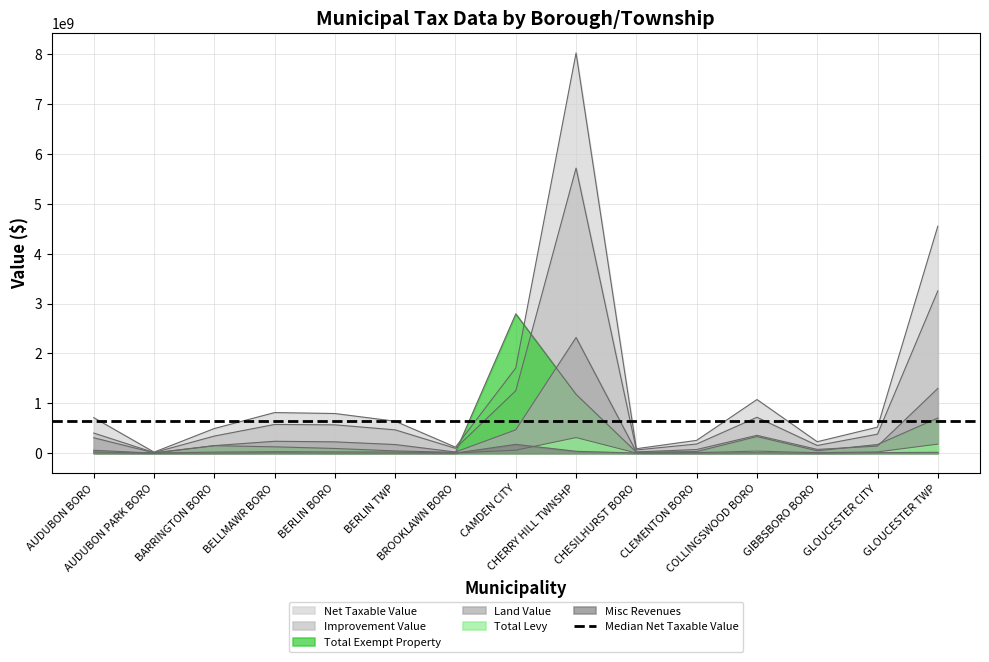

Reading left to right, list all the values displayed in this chart.

Land Value: 309055200.0	8000000.0	151802800.0	238926100.0	226911500.0	173239800.0	23180600.0	468430800.0	2320665900.0	24570600.0	73406700.0	358024800.0	75335200.0	141739900.0	1298790300.0
Improvement Value: 403651604.0	12700000.0	343209300.0	575832500.0	568439300.0	467674900.0	96895800.0	1253321100.0	5717876300.0	64769000.0	183947750.0	719867700.0	154116700.0	381535950.0	3254354800.0
Net Taxable Value: 712606804.0	20700000.0	494723800.0	814458600.0	795350800.0	640896300.0	120051400.0	1709017600.0	8027056700.0	89339600.0	257039730.0	1076079400.0	229451900.0	522198950.0	4551672100.0
Total Levy: 27809593.2	1379951.9	22869049.9	30748954.3	26881913.3	24574882.4	4943113.0	59390903.8	313432449.0	3435596.3	11390599.4	41126148.1	9772059.1	26128678.3	181550235.6
Total Exempt Property: 58570700.0	484600.0	149769000.0	127608100.0	94155300.0	45289700.0	16805800.0	2793628900.0	1179949000.0	19554900.0	32562200.0	333352900.0	47968500.0	173777650.0	705010960.0
Misc Revenues: 6125000.0	408000.0	3313778.1	7895219.4	3800144.2	3568933.7	1850219.6	176572033.3	37077333.2	2263852.9	2846519.9	8003800.6	1231379.7	9701612.1	17864845.3